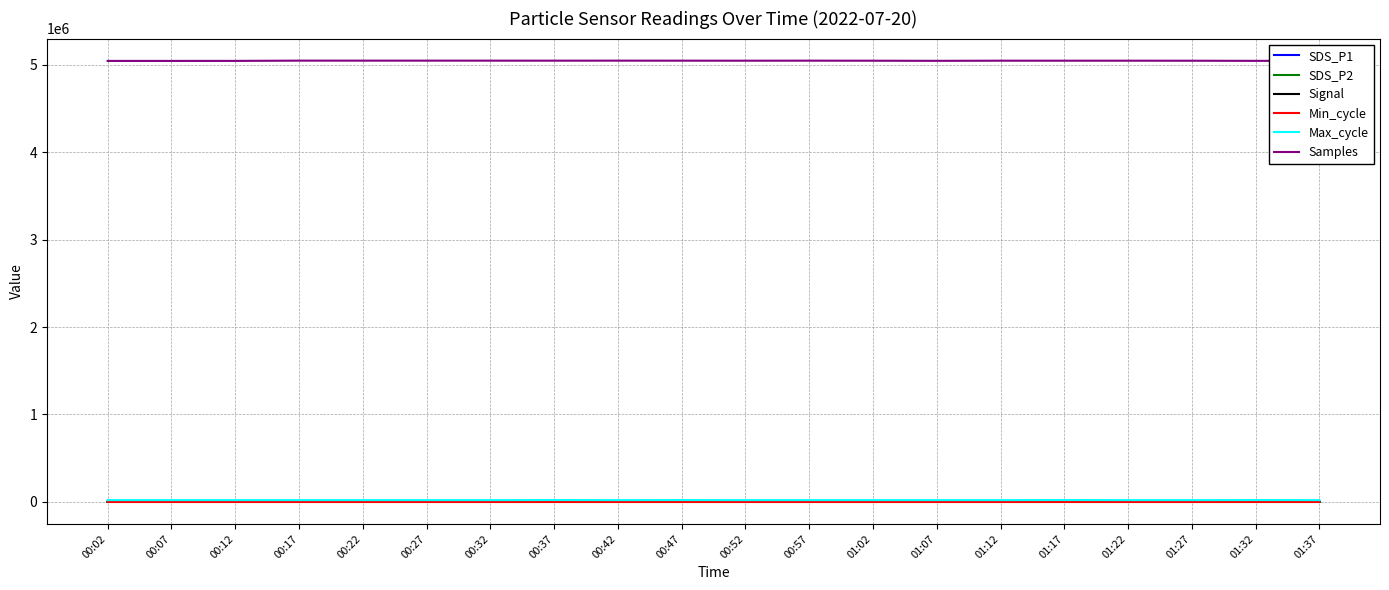

True or false: SDS_P1 has a value of 17.5 at 01:22.

True